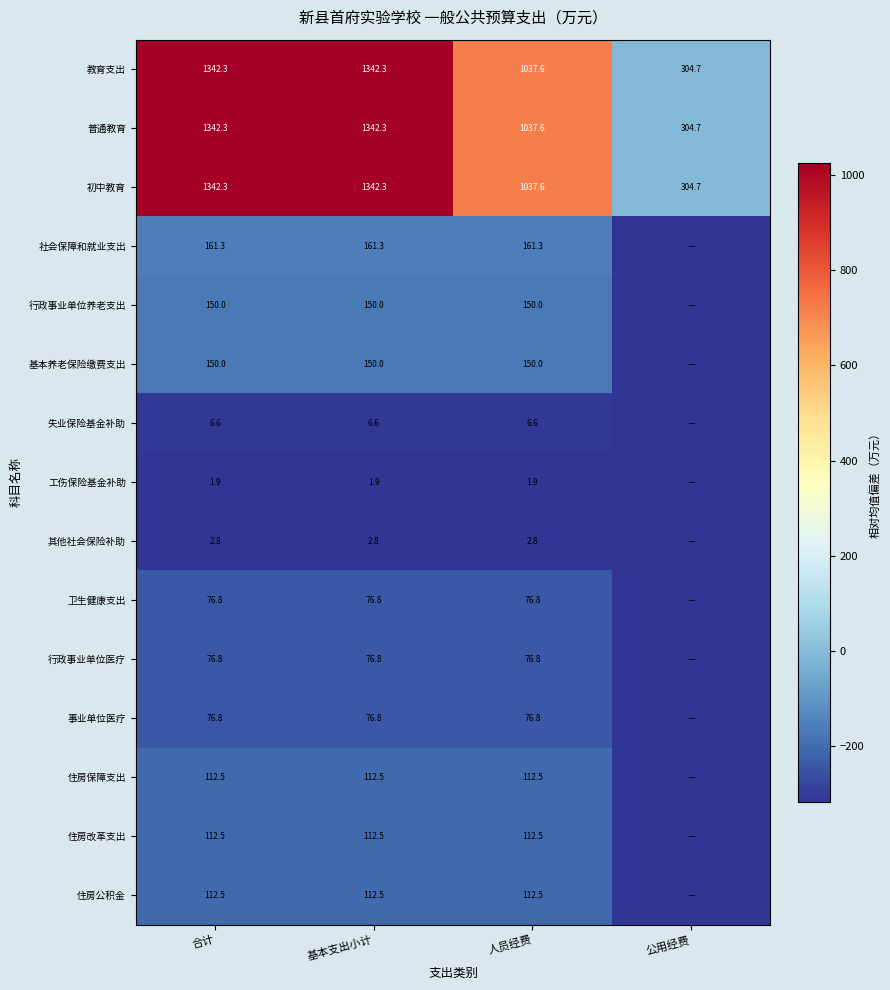

Is the value of 工伤保险基金补助 at 基本支出小计 greater than the value of 行政事业单位医疗 at 基本支出小计?

No